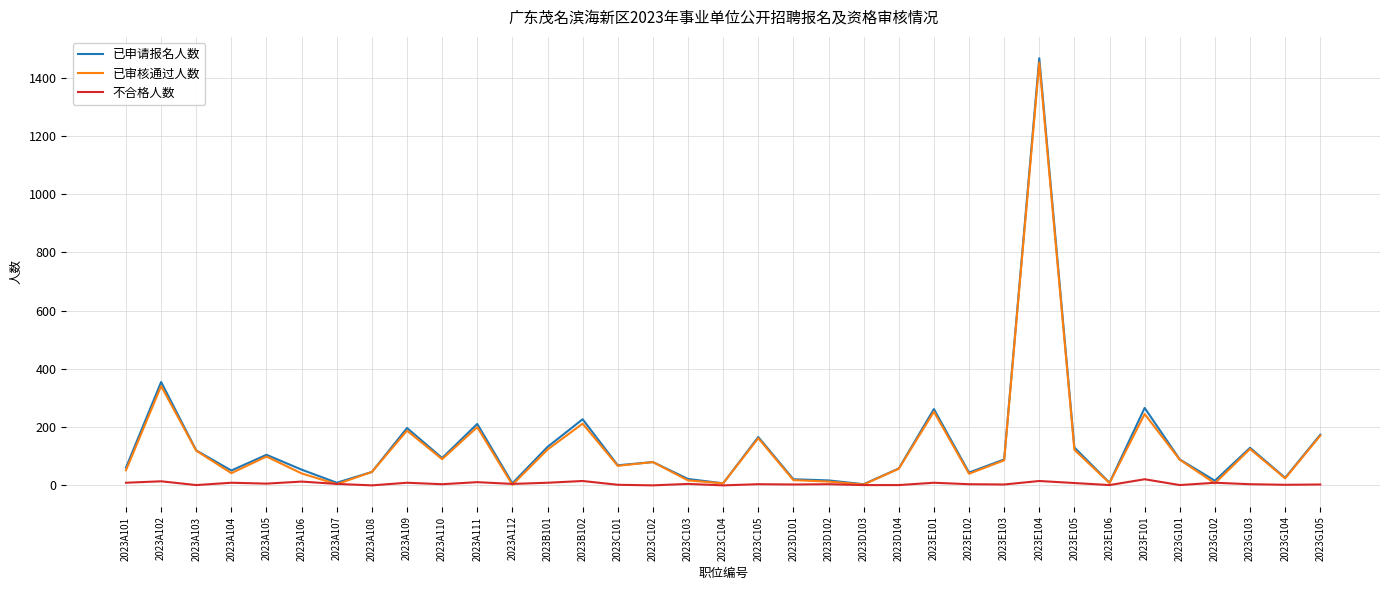

Is the value of 已申请报名人数 at 2023E106 greater than the value of 已审核通过人数 at 2023A101?

No